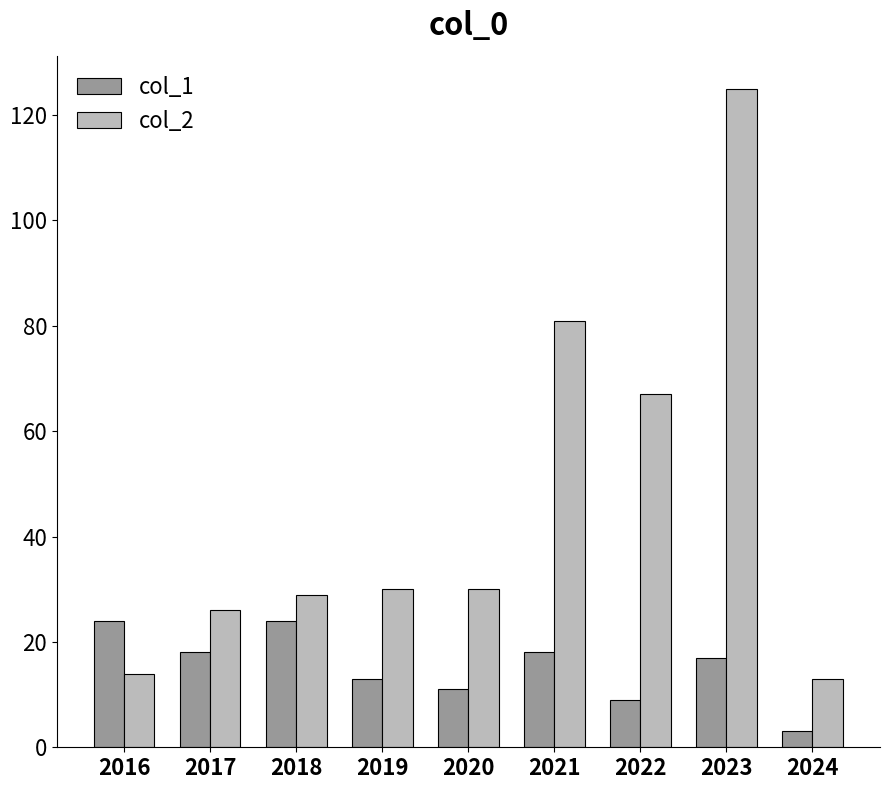

True or false: col_1 has a value of 13 at 2019.

True